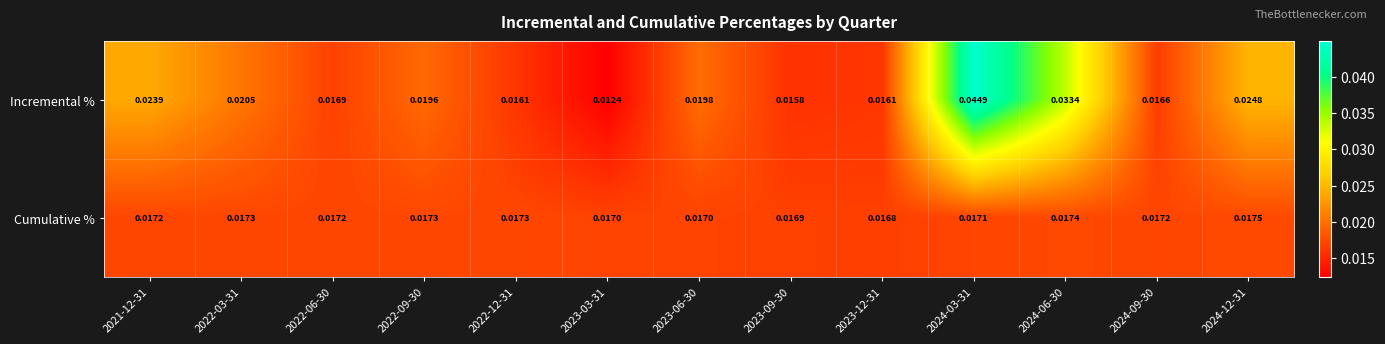

Is the value of Incremental % at 2023-06-30 greater than the value of Cumulative % at 2023-03-31?

Yes